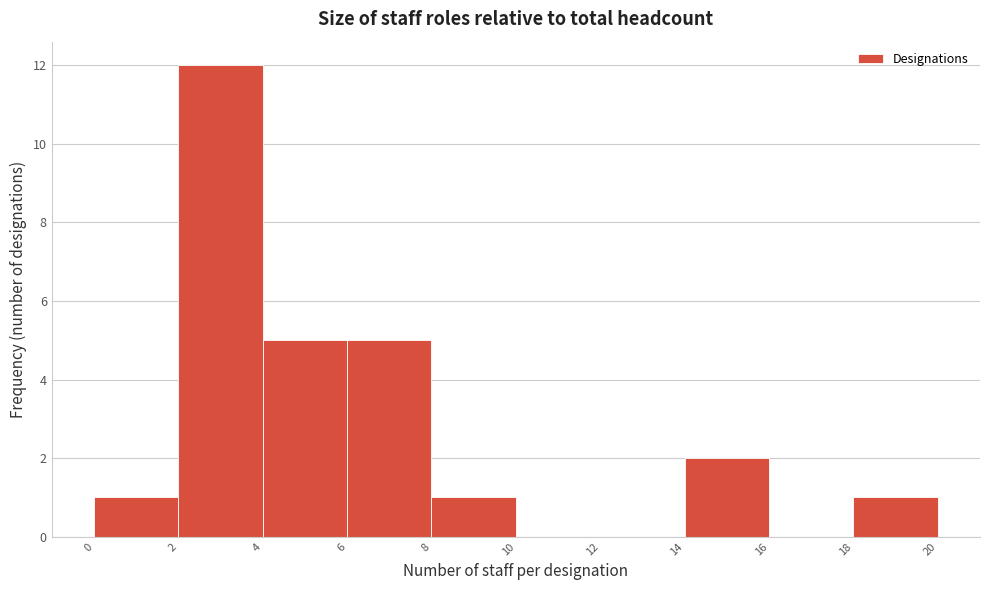

Over which range of the x-axis is the bar tallest?

2 to 4